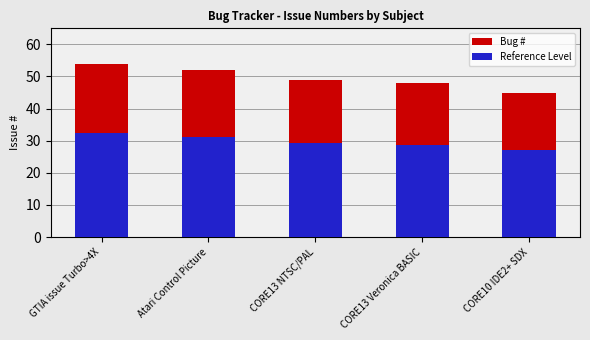

True or false: Reference Level has a value of 42.0 at Atari Control Picture.

False